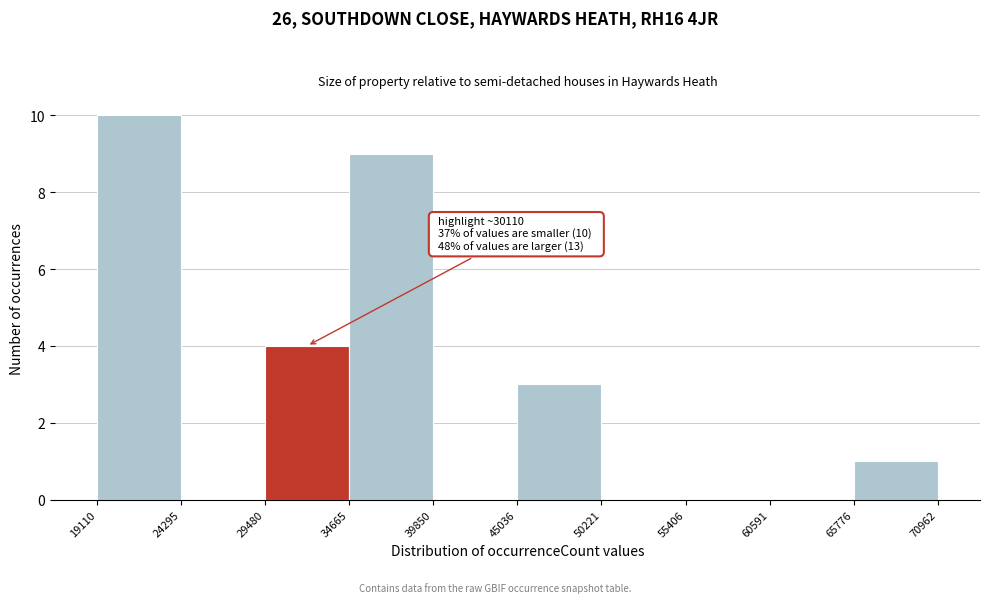

Which range on the x-axis has the tallest bar?

19110 to 24295